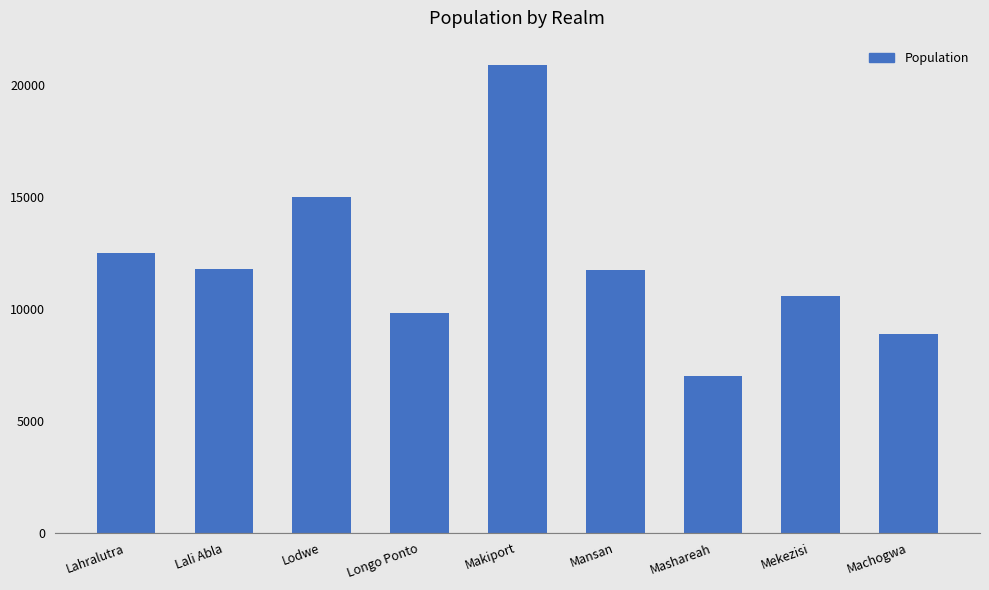

The chart shows a value of 9800 at Longo Ponto. True or false?

True